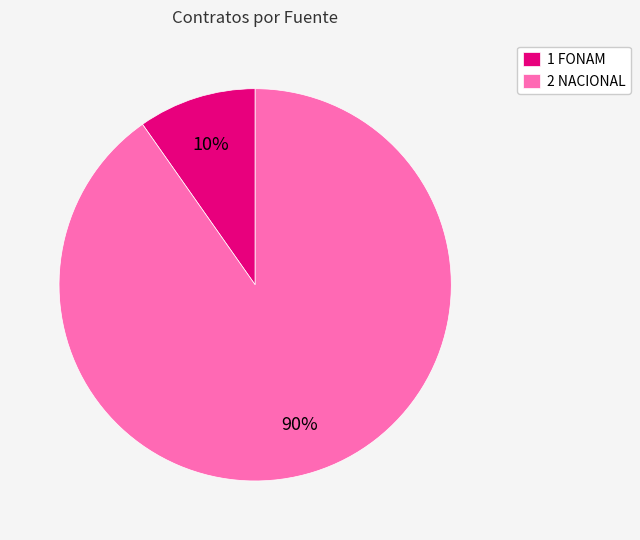

To the nearest percent, what is the combined percentage of 1 FONAM and 2 NACIONAL?

100%